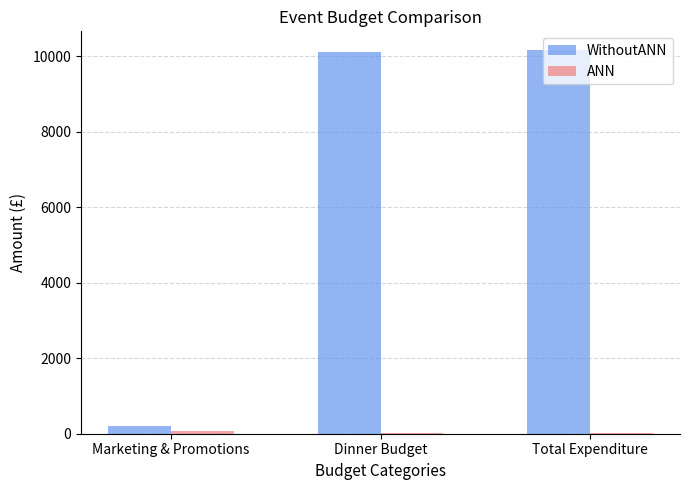

What is the greatest value displayed?

10158